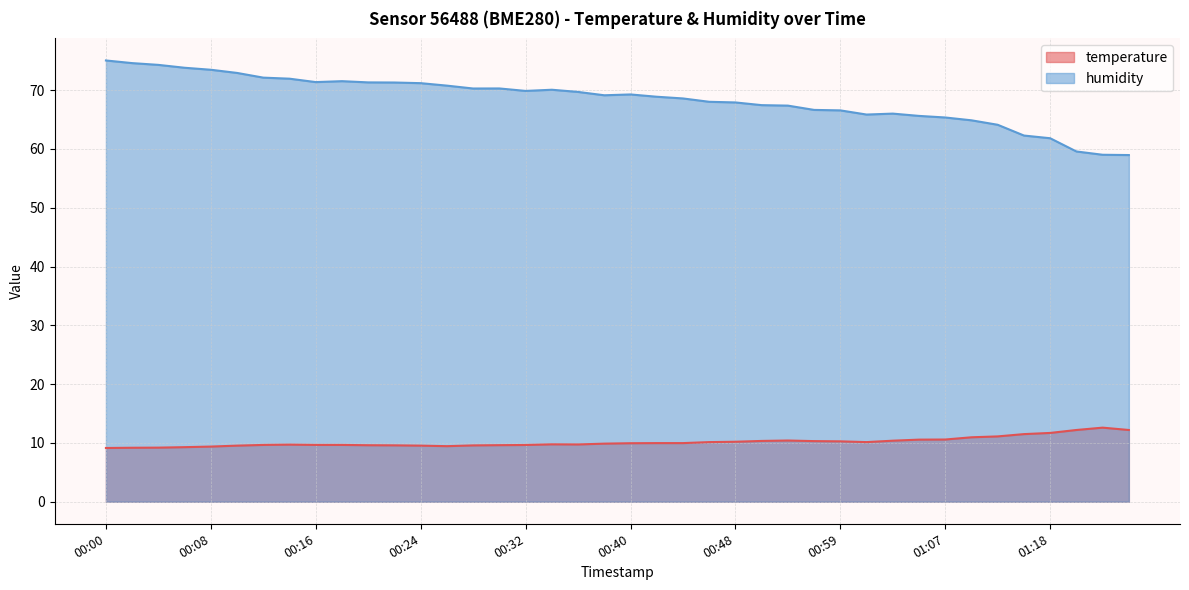

Rank the categories by humidity value from lowest to highest.

01:32, 01:30, 01:28, 01:18, 01:16, 01:11, 01:09, 01:07, 01:05, 01:01, 01:03, 00:59, 00:57, 00:52, 00:50, 00:48, 00:46, 00:44, 00:42, 00:38, 00:40, 00:36, 00:32, 00:34, 00:28, 00:30, 00:26, 00:24, 00:22, 00:20, 00:16, 00:18, 00:14, 00:12, 00:10, 00:08, 00:06, 00:04, 00:02, 00:00